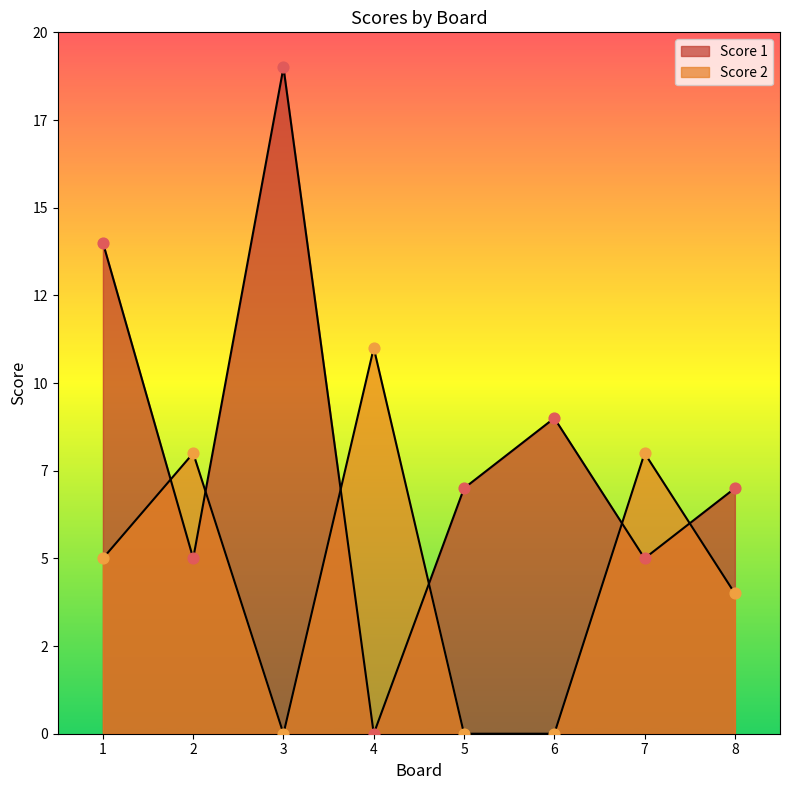

Which series has the widest spread of Y values?

Score 1